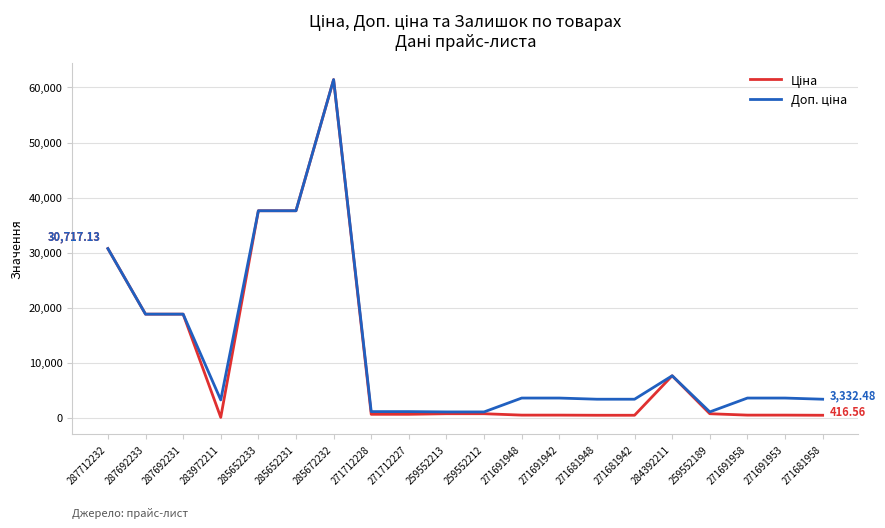

What is the total value across all series at 285652231?

75187.2